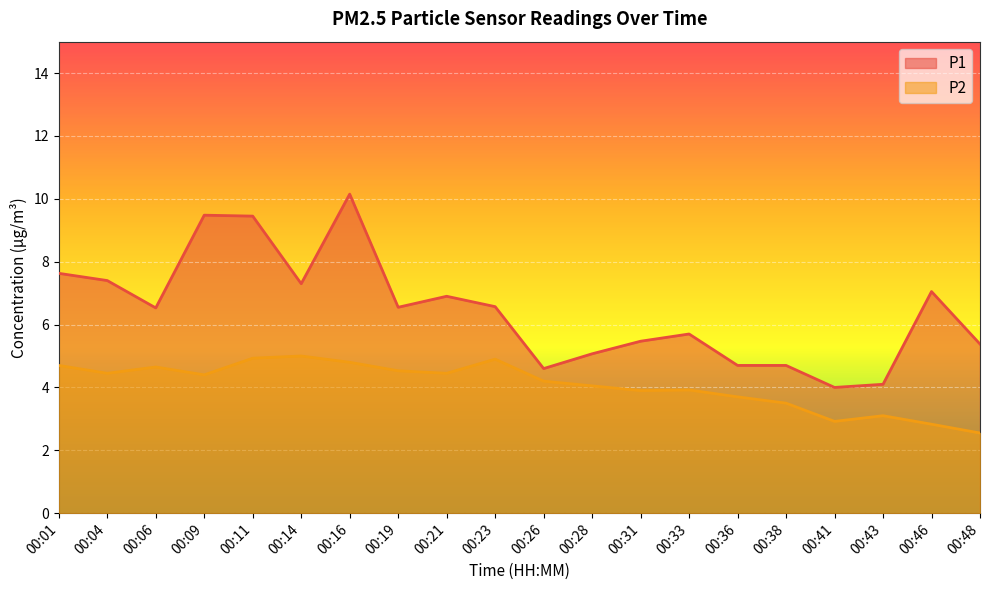

At which category does P2 reach its first local valley?

00:04